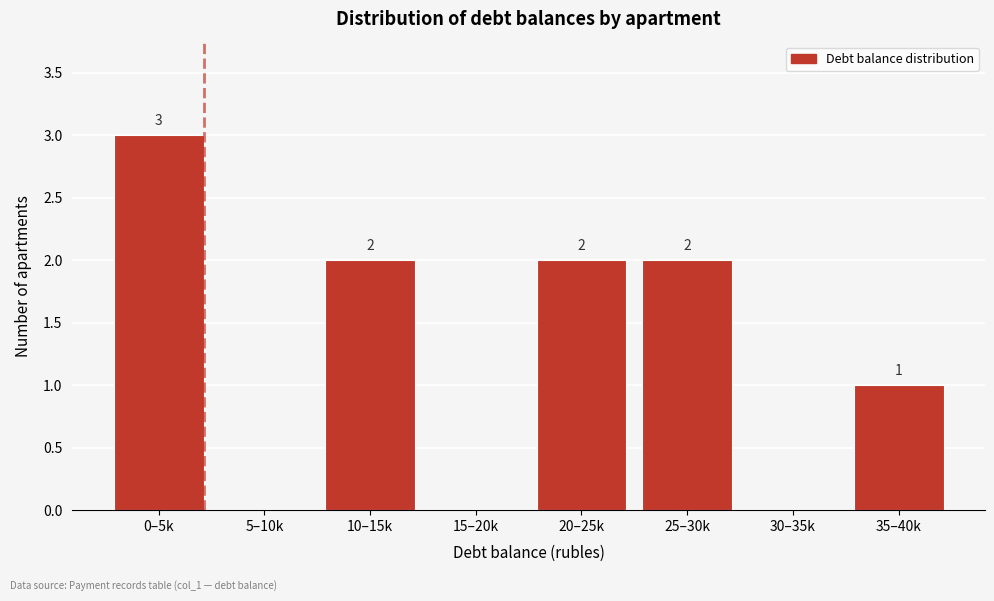

Reading left to right, list all the values displayed in this chart.

0–5k=3	5–10k=0	10–15k=2	15–20k=0	20–25k=2	25–30k=2	30–35k=0	35–40k=1